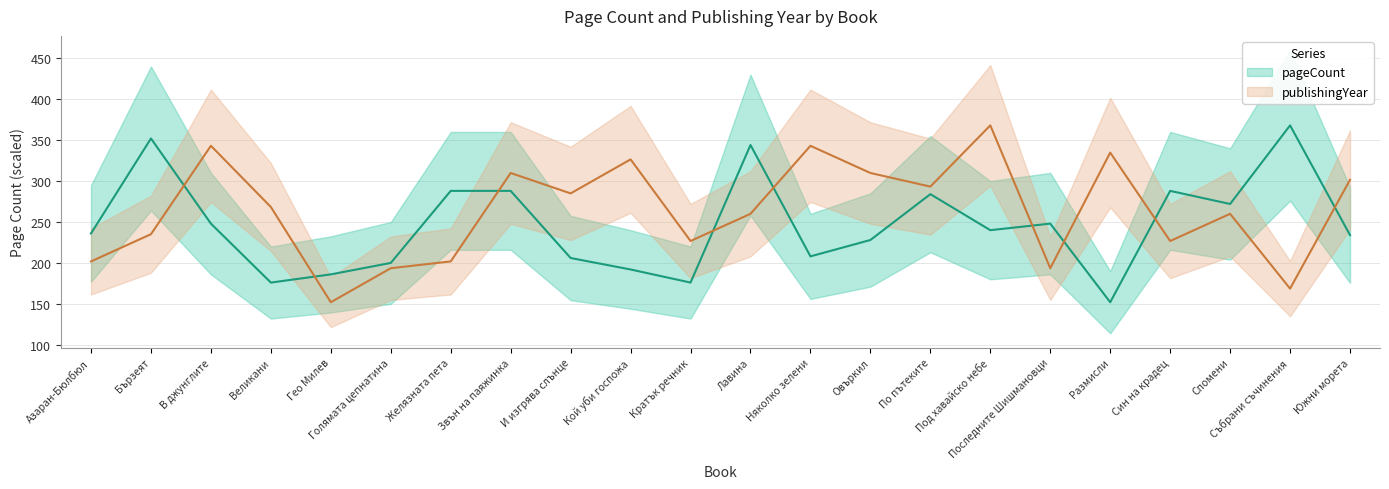

How many series are shown in this chart?

2